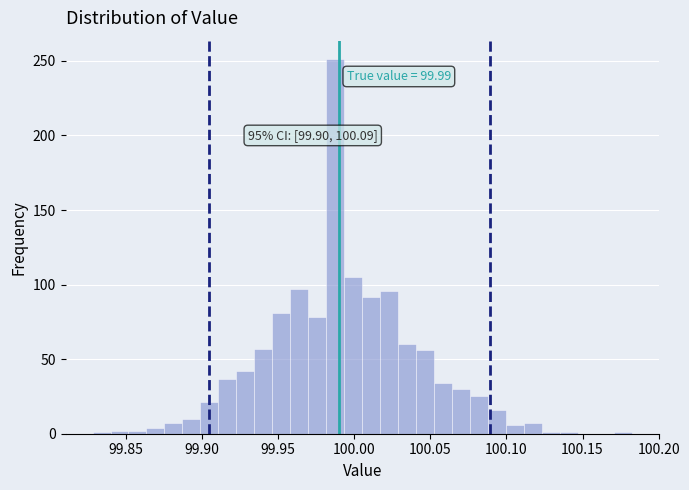

Read against the x-axis, roughly where is the centre of the tallest bar?

99.990